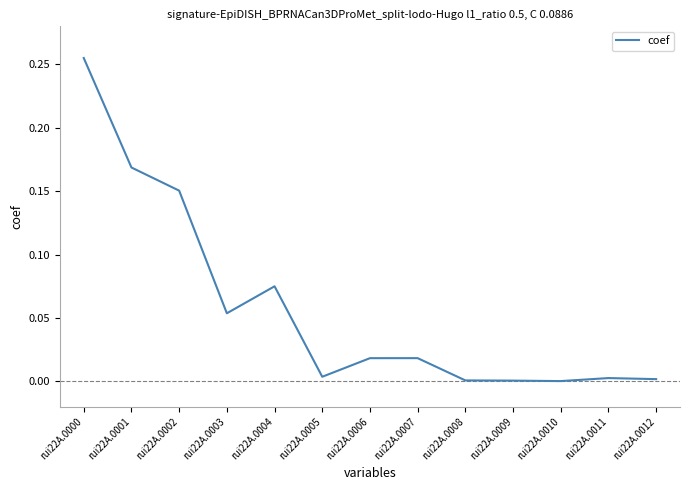

What is the sum of all values?

0.7